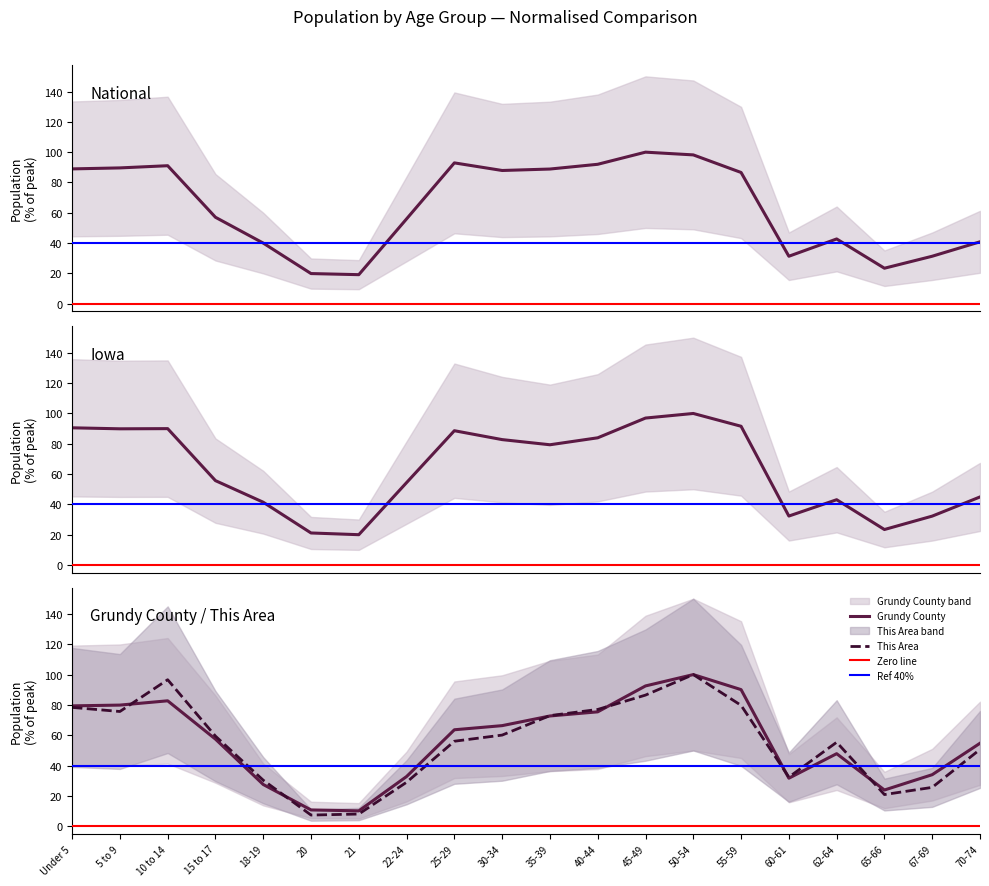

Is the value of This Area at 18-19 greater than the value of Grundy County at 10 to 14?

No